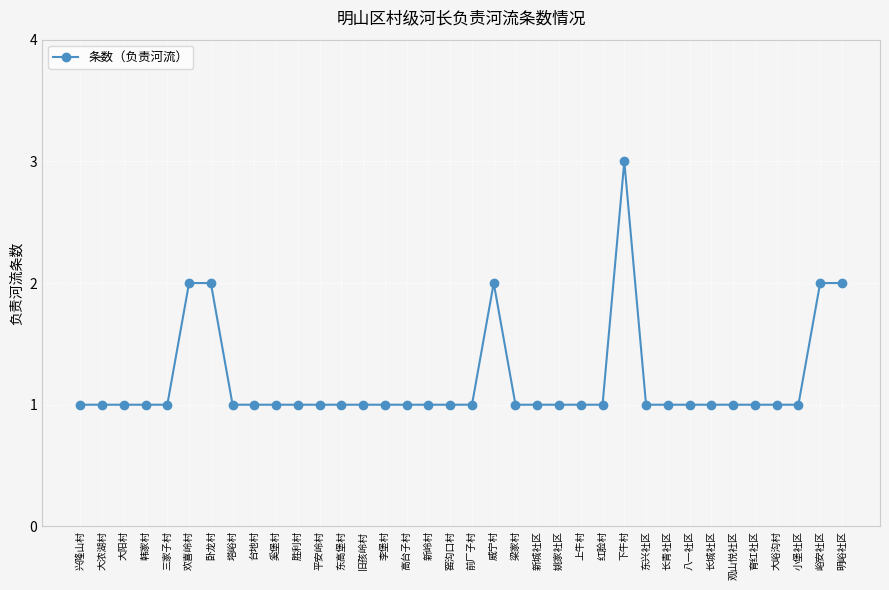

Reading right to left, what are all the values shown in this chart?

2	2	1	1	1	1	1	1	1	1	3	1	1	1	1	1	2	1	1	1	1	1	1	1	1	1	1	1	1	2	2	1	1	1	1	1